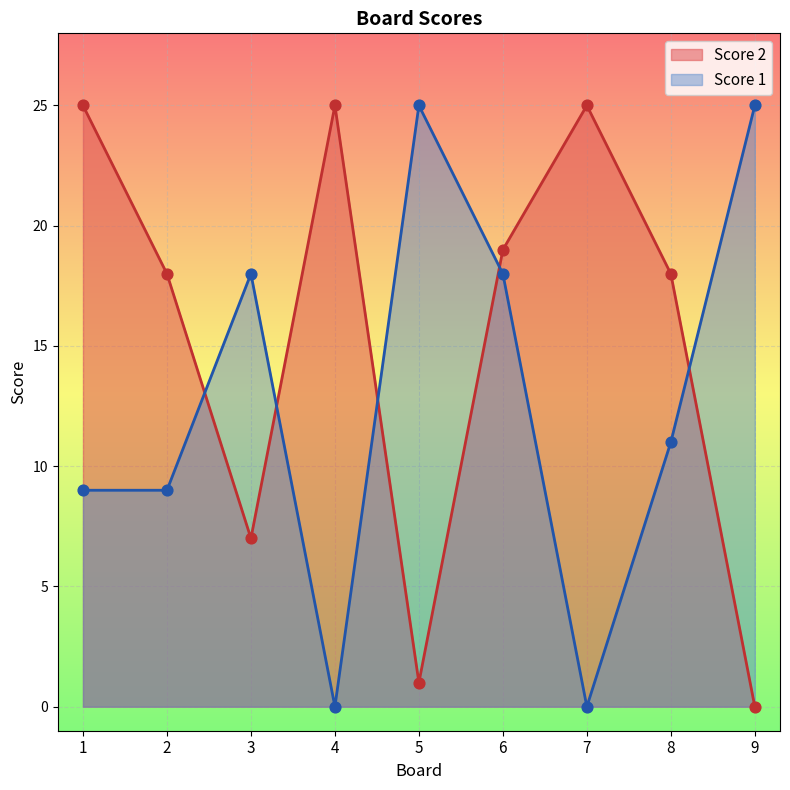

Which series has the widest spread of Y values?

Score 2